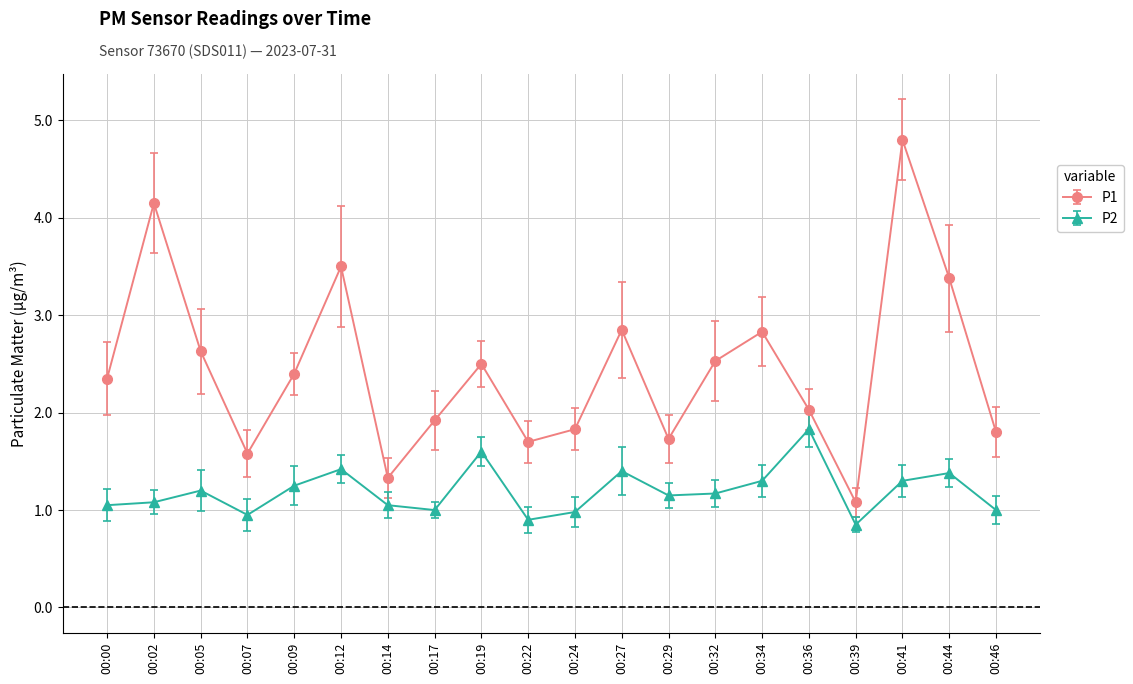

How many lines are shown in the chart?

2